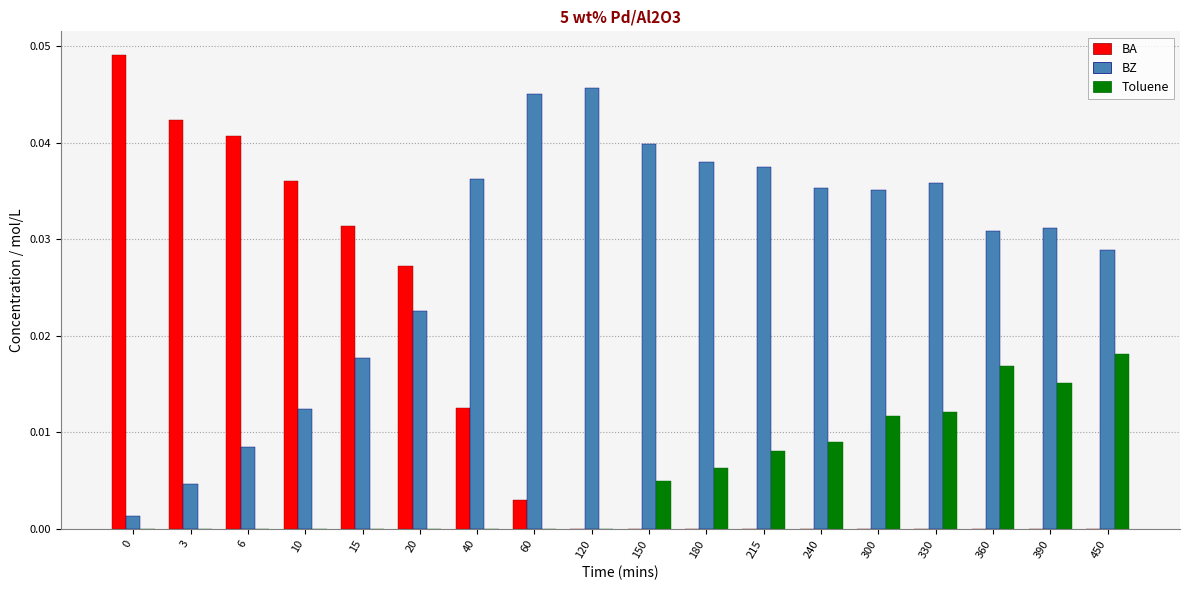

Which series has the largest total across all categories?

BZ